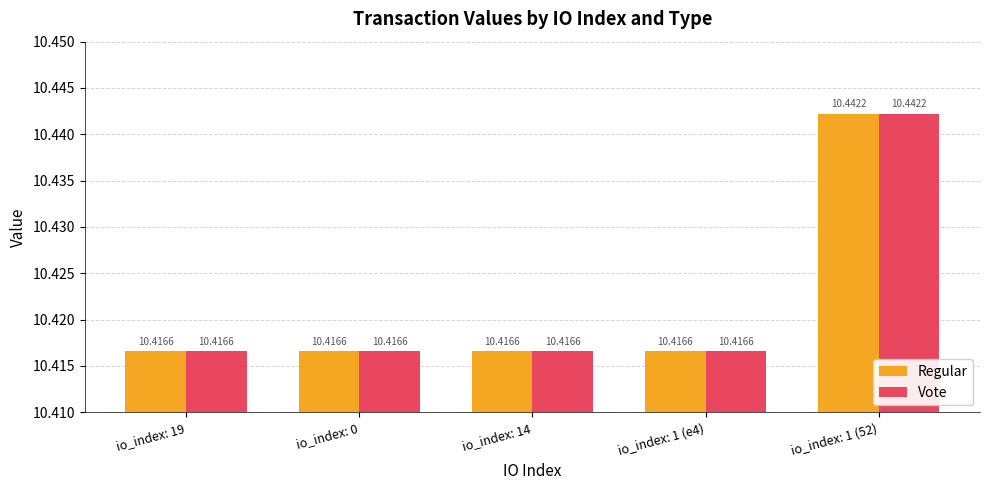

What value does the Regular series have at io_index: 1 (52)?

10.4